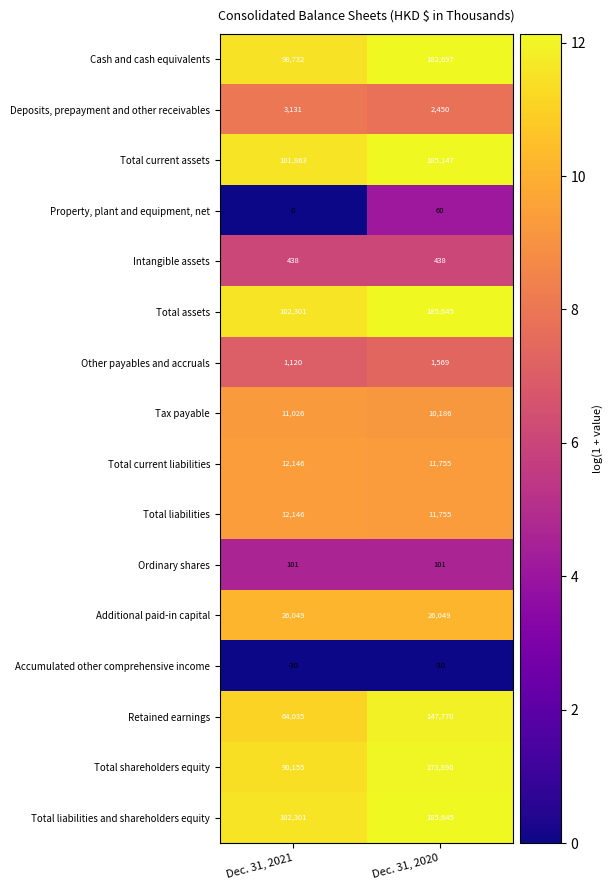

Between Dec. 31, 2021 and Dec. 31, 2020, which series saw the biggest shift?

Cash and cash equivalents